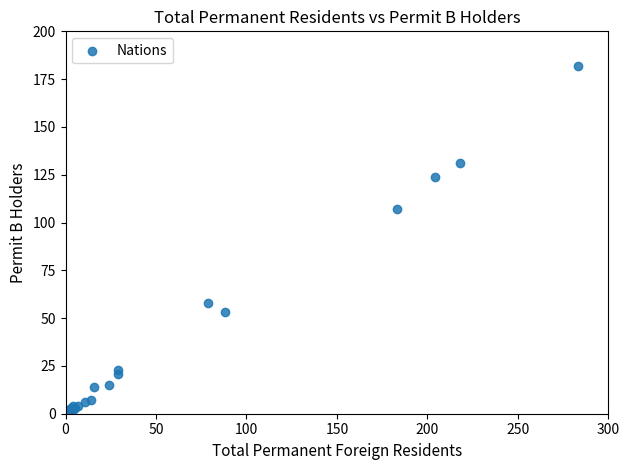

What Y value in the scatter plot is closest to 91?

107